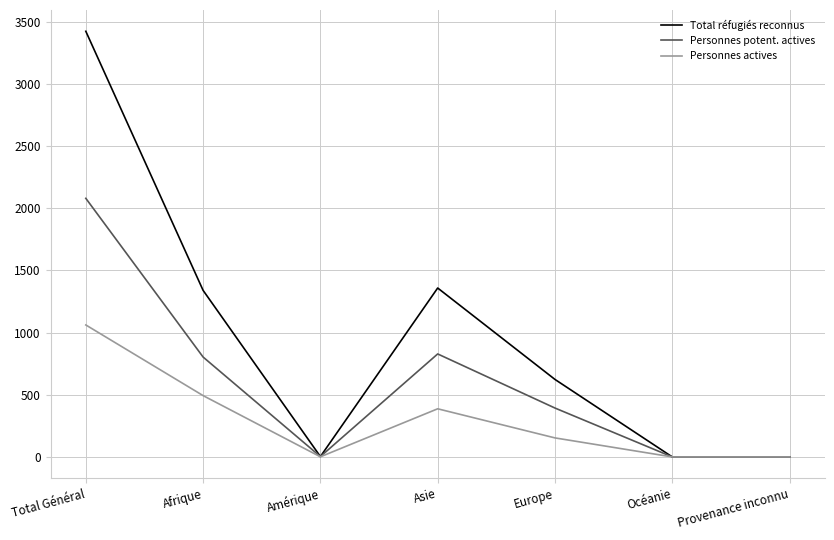

Rank the series by their maximum value, from lowest to highest.

Personnes actives, Personnes potent. actives, Total réfugiés reconnus